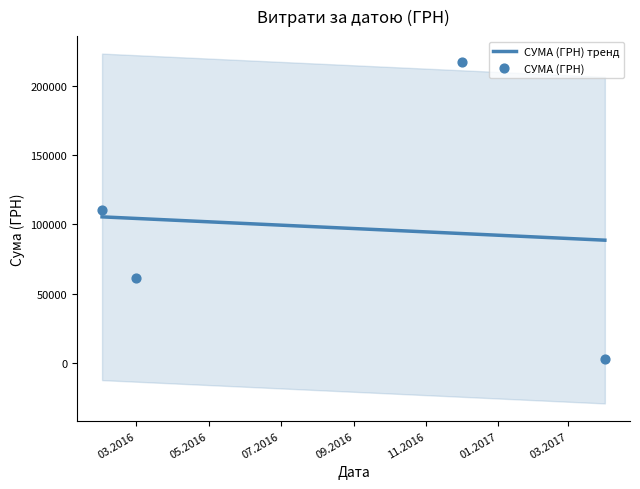

Which series reaches the minimum Y coordinate?

СУМА (ГРН)